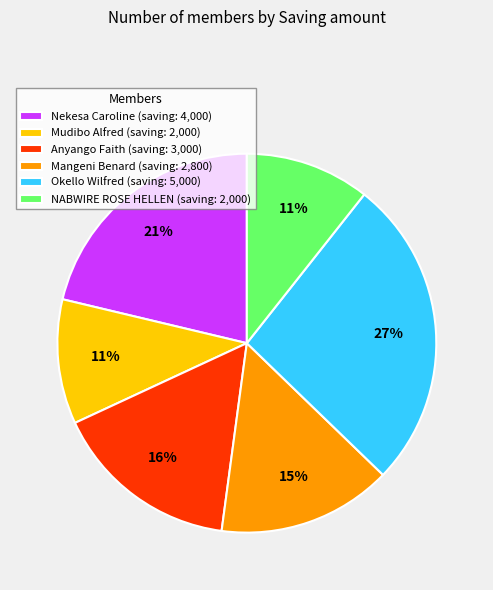

Combined, do Nekesa Caroline (saving: 4,000) and Anyango Faith (saving: 3,000) account for over 50%?

No